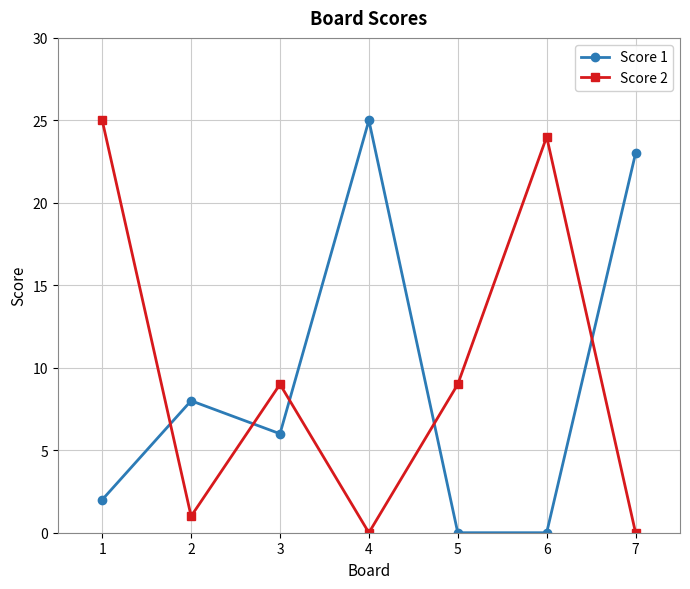

The Score 2 series shows 9 at 3. True or false?

True